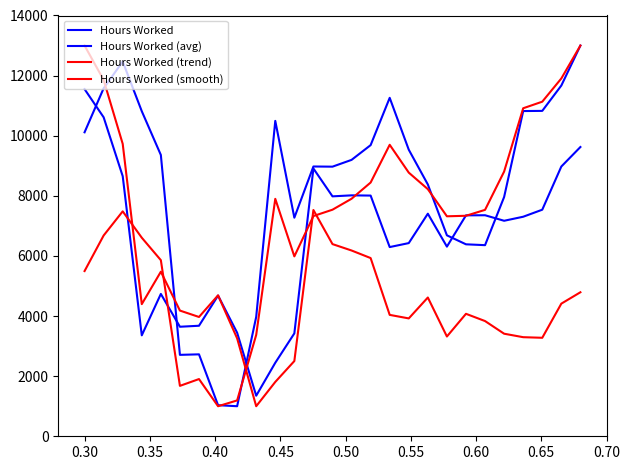

How many lines are shown in the chart?

4